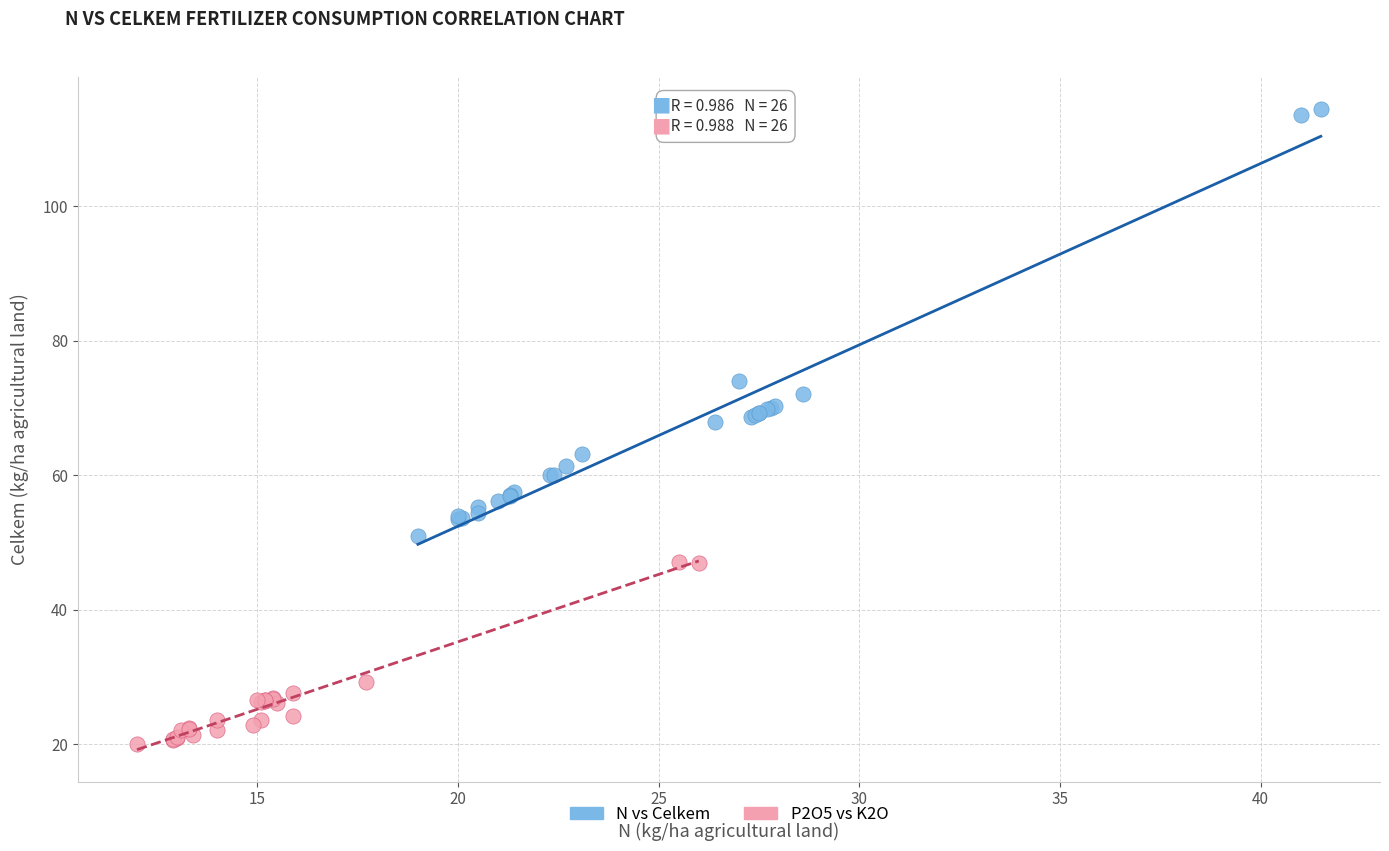

Which series reaches the maximum Y coordinate?

N vs Celkem